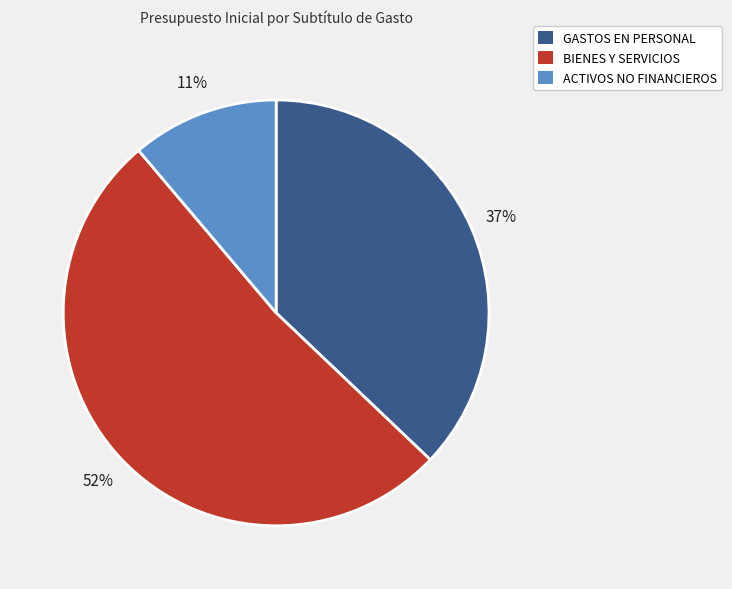

Approximately how many times larger is the value at GASTOS EN PERSONAL compared to BIENES Y SERVICIOS?

0.7